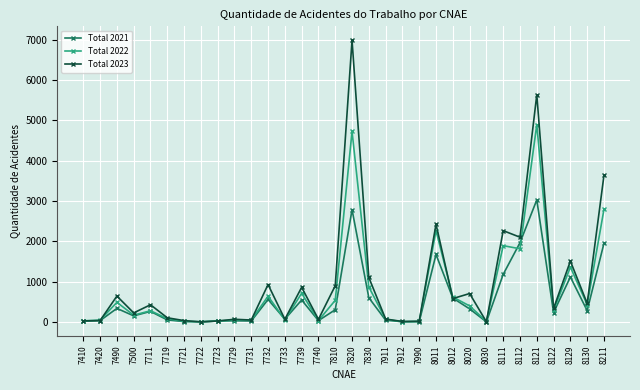

What is the greatest value displayed?

6979